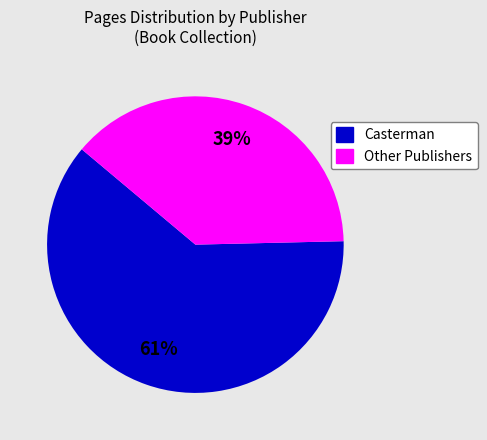

To the nearest percent, what is the average slice percentage?

50%